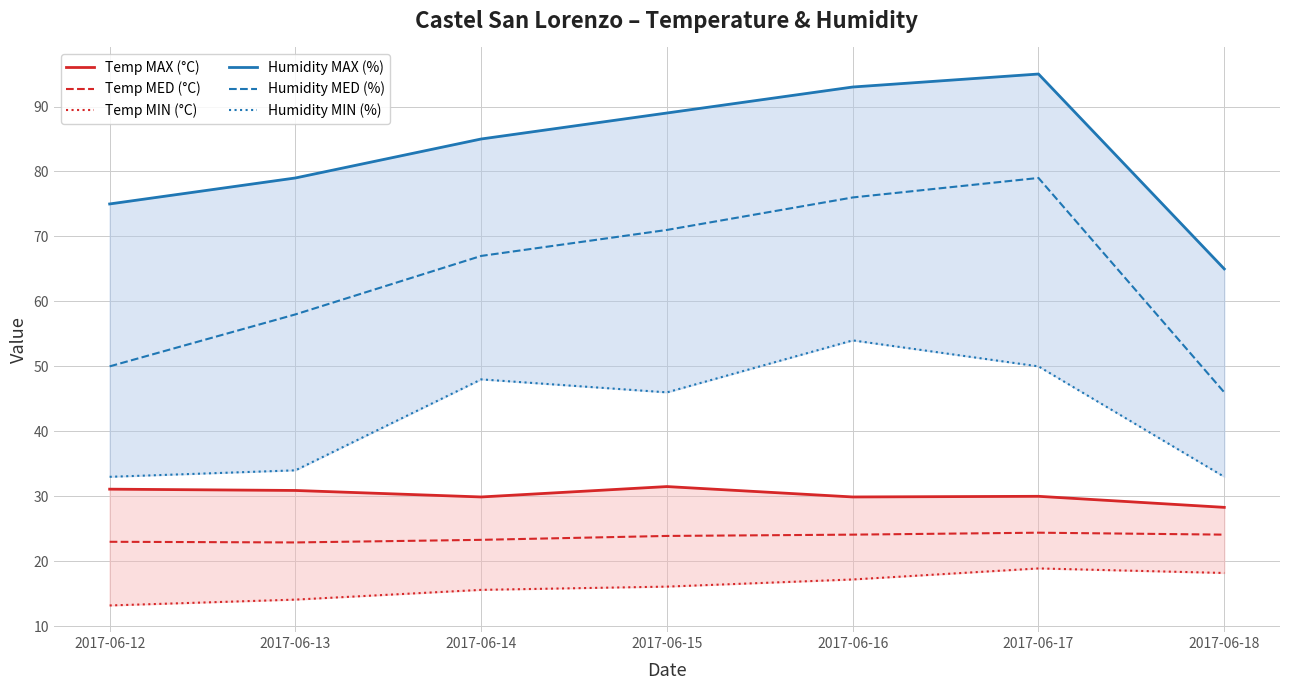

What is the sum of all Humidity MED (%) values?

447.0